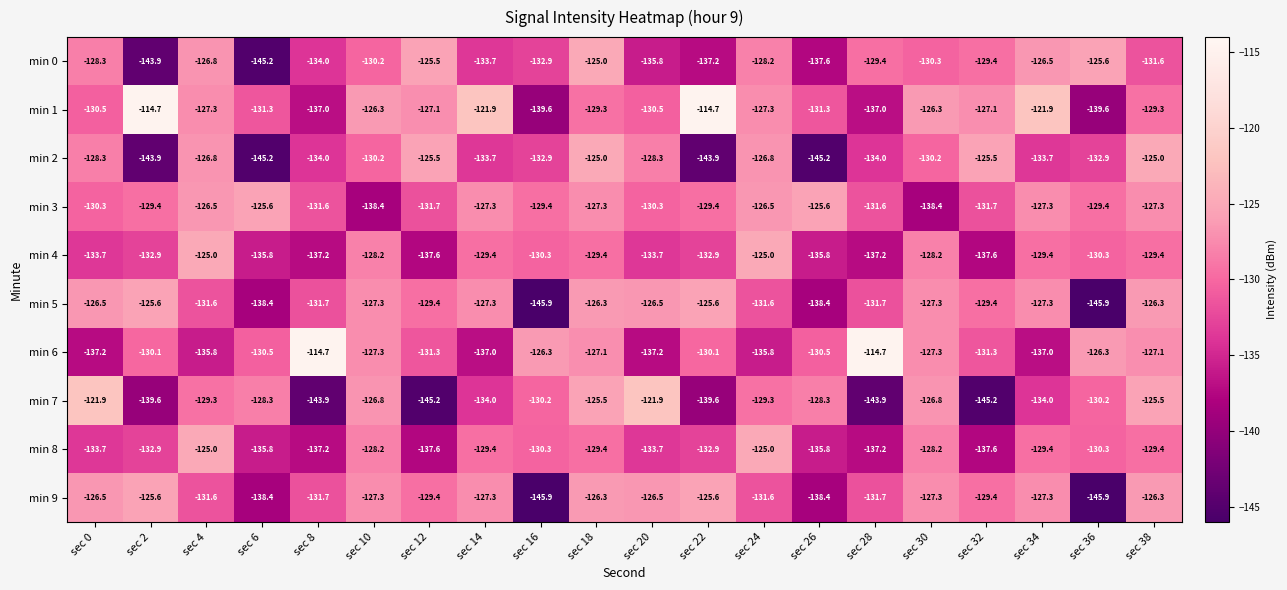

What is the average value of the min 7 series?

-132.5